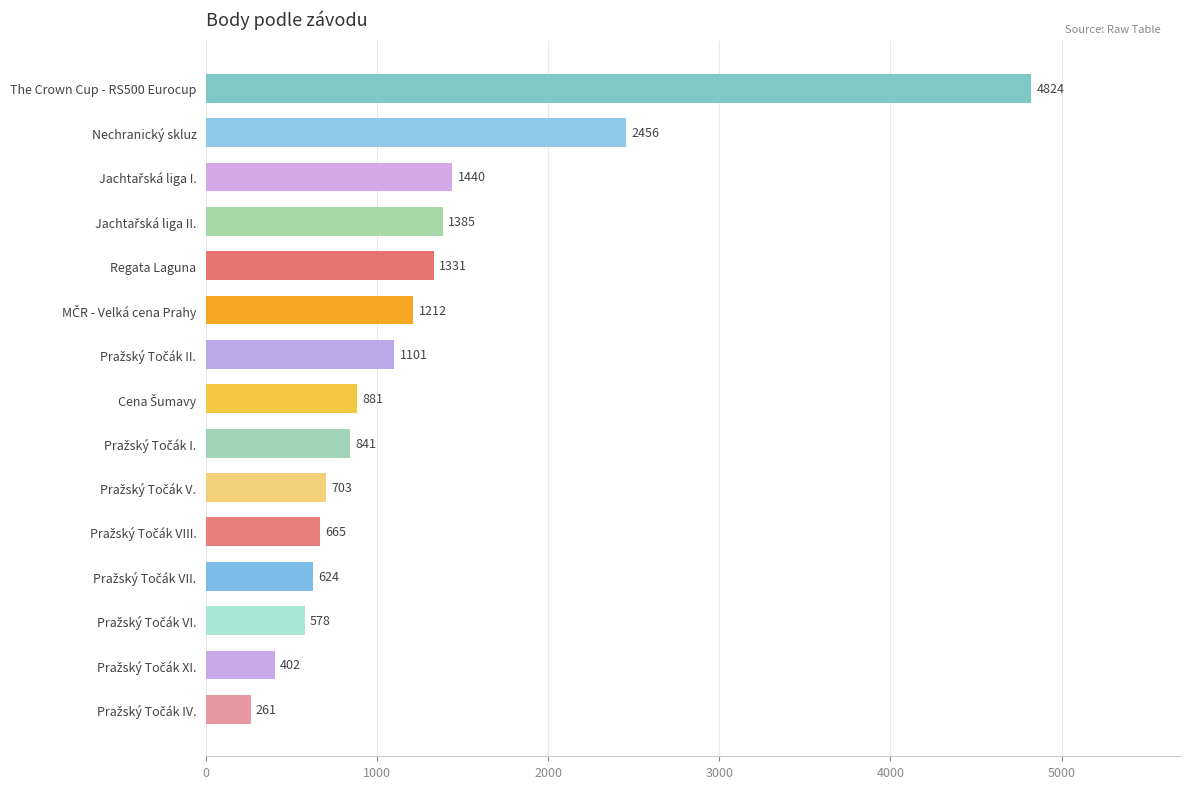

What is the change in value from The Crown Cup - RS500 Eurocup to Regata Laguna?

-3493